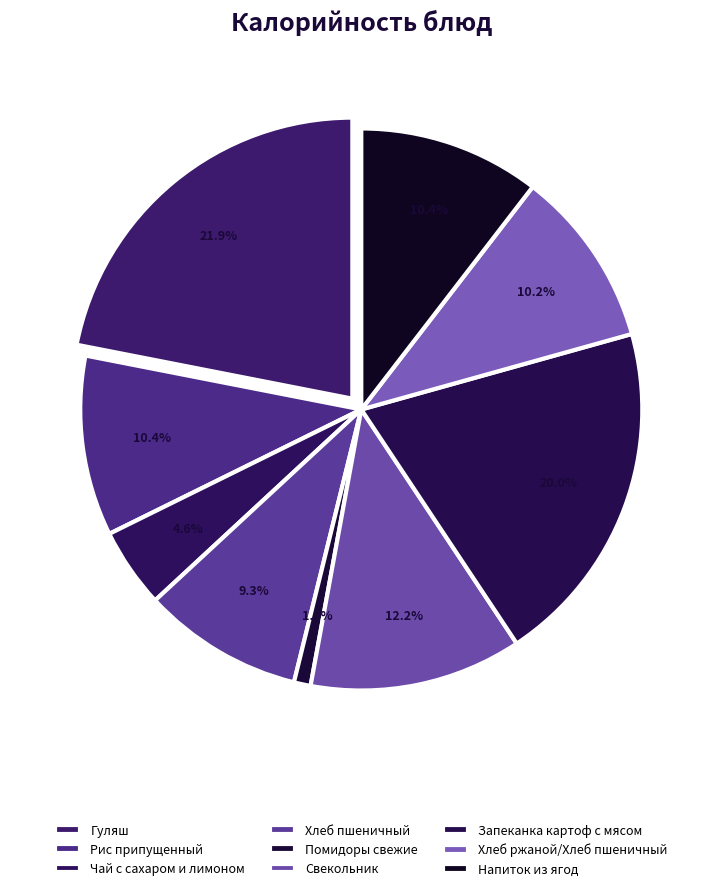

Does Запеканка картоф с мясом represent more than half of the total?

No